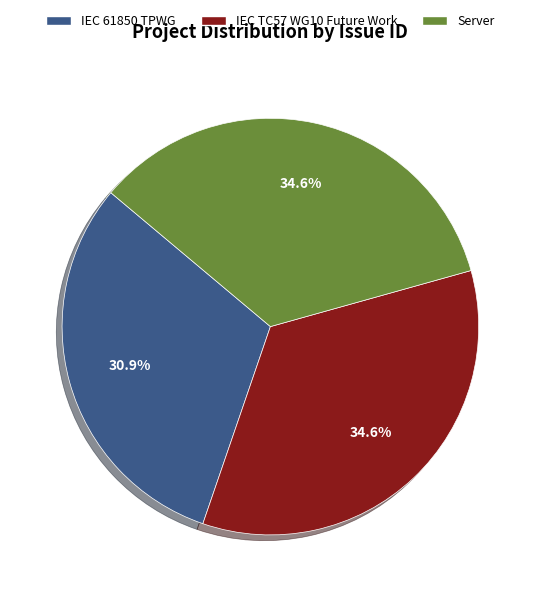

Combined, what portion of the pie is IEC TC57 WG10 Future Work and Server?

69.1%